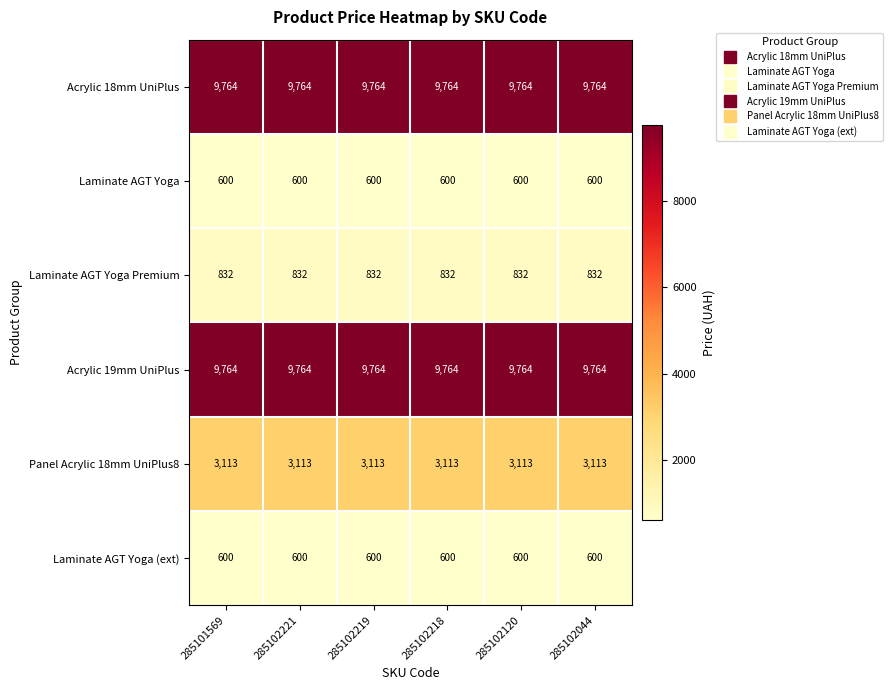

What is the minimum value for Laminate AGT Yoga?

600